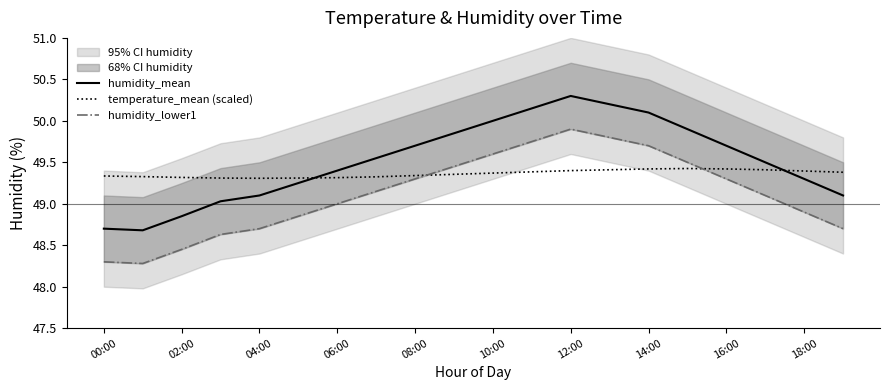

Does the chart display data point markers on the line(s)?

No